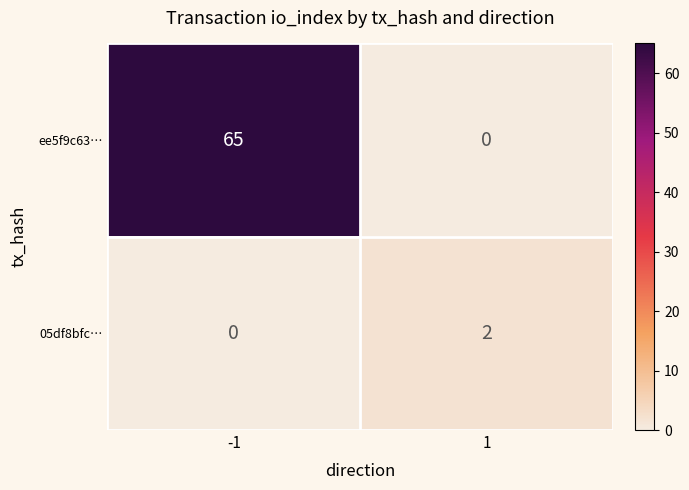

The value of 05df8bfc… at -1 is 0. True or false?

True